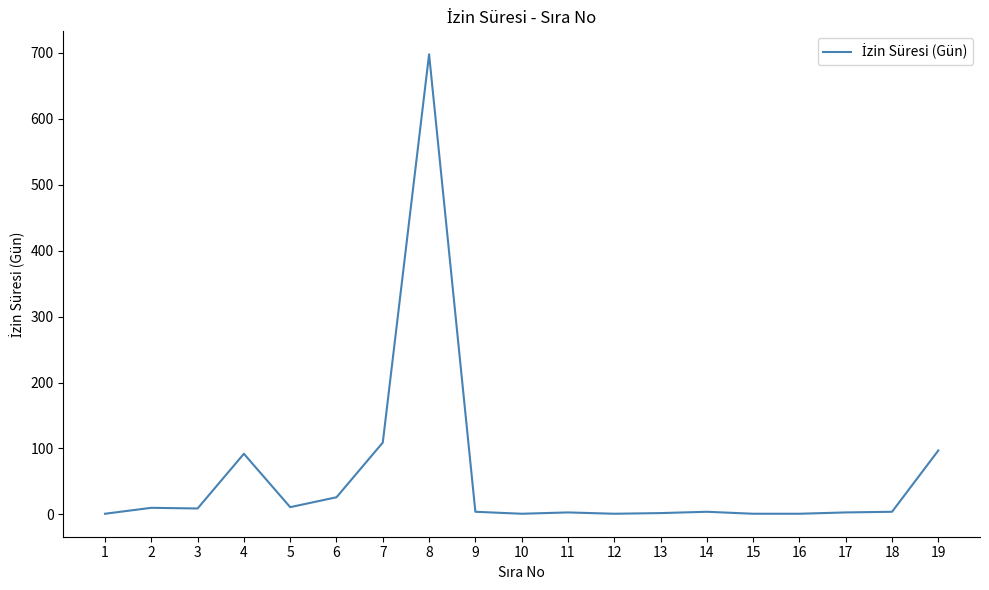

Read the value at 4, to the nearest 100.

100